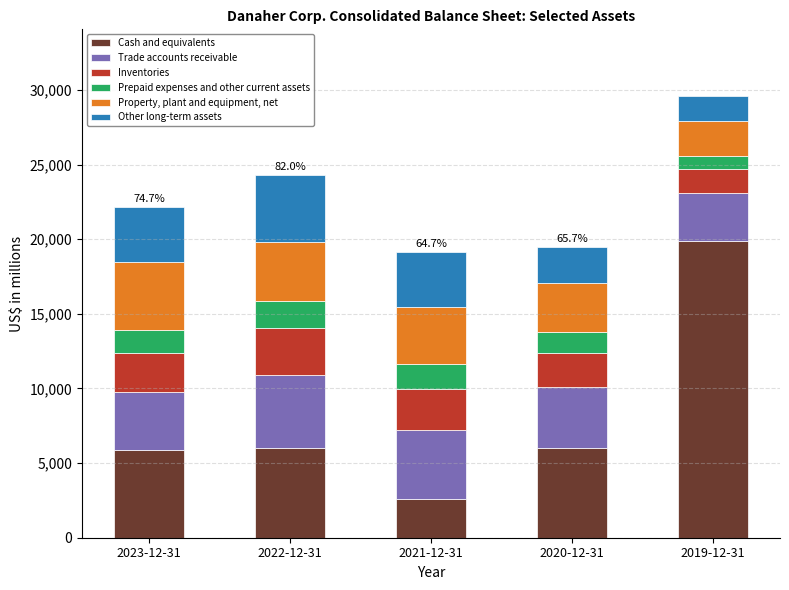

At which category is the sum across all series the highest?

2019-12-31